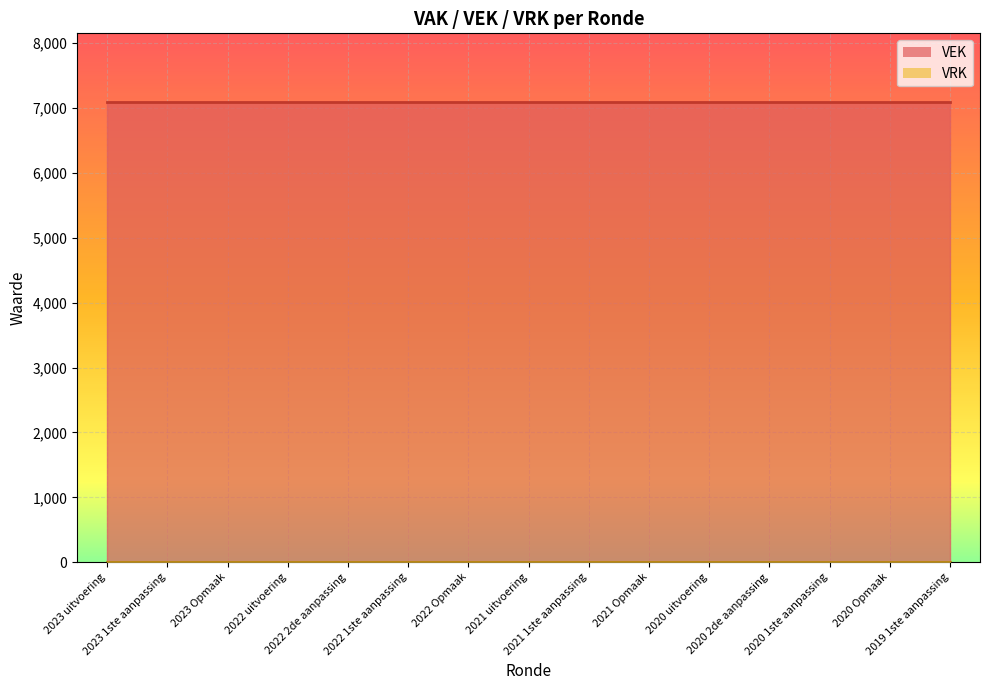

At which category does the chart reach its minimum across all series?

2023 uitvoering